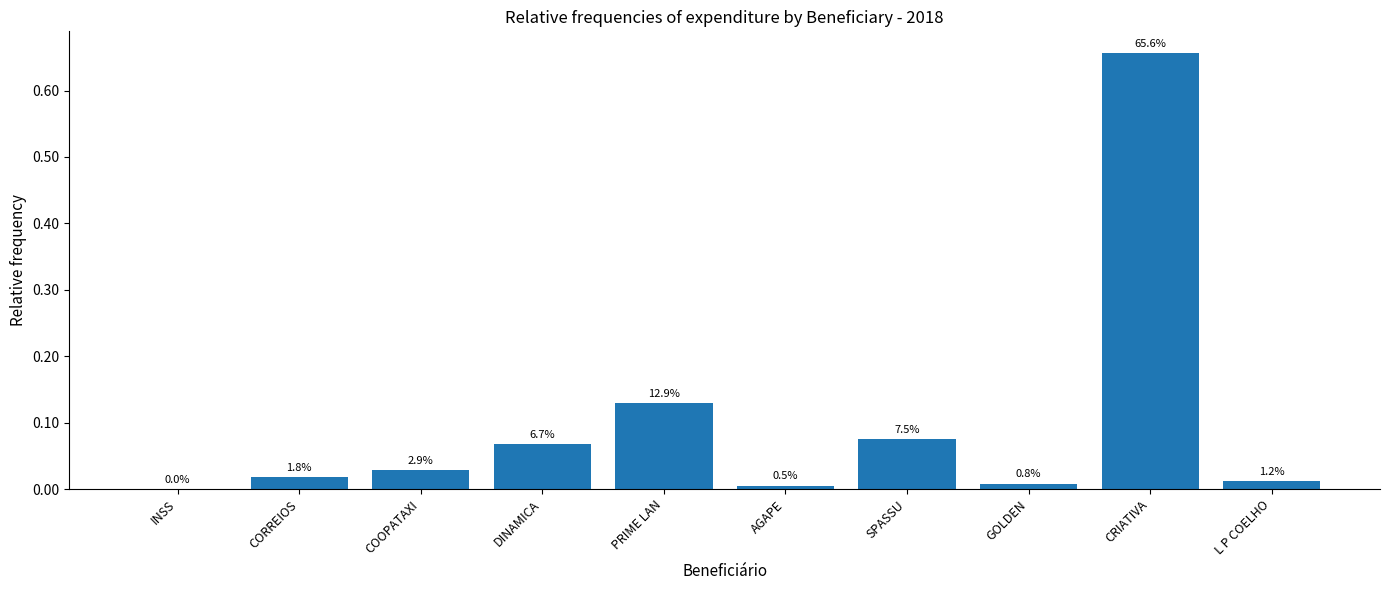

Are the bars horizontal?

No